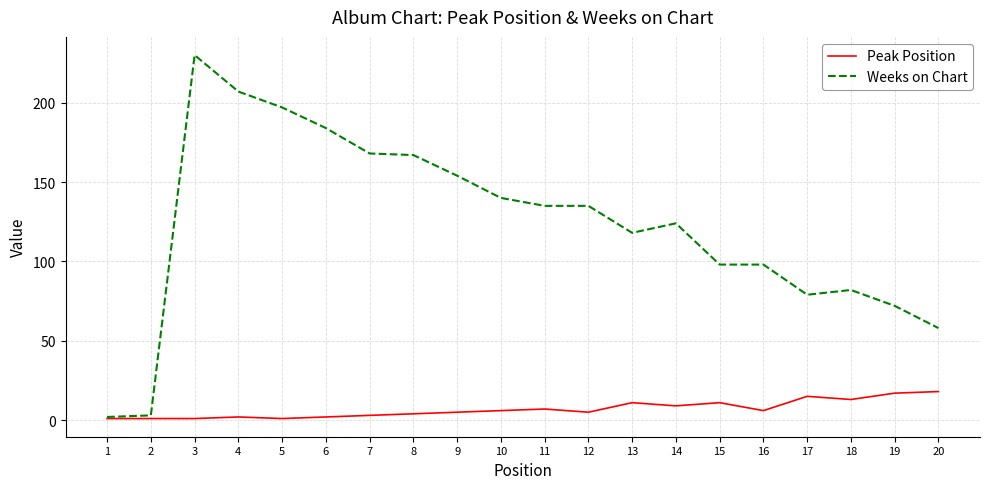

Which series has the largest total across all categories?

Weeks on Chart